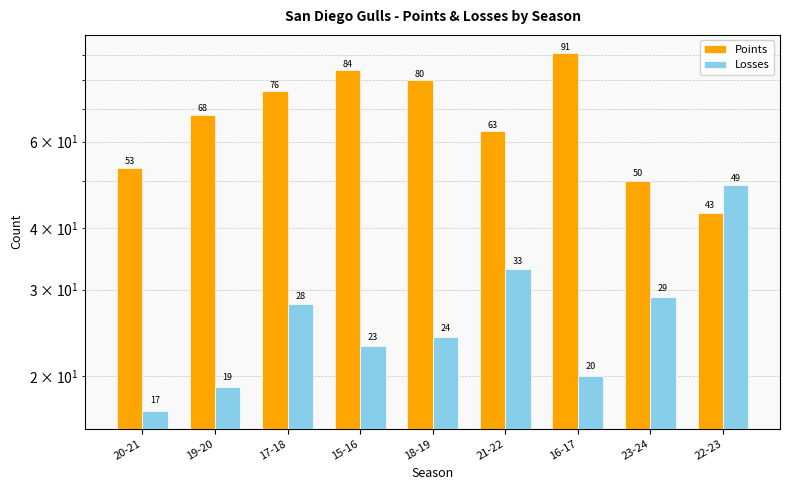

Reading left to right, list all the values displayed in this chart.

Points: 53	68	76	84	80	63	91	50	43
Losses: 17	19	28	23	24	33	20	29	49